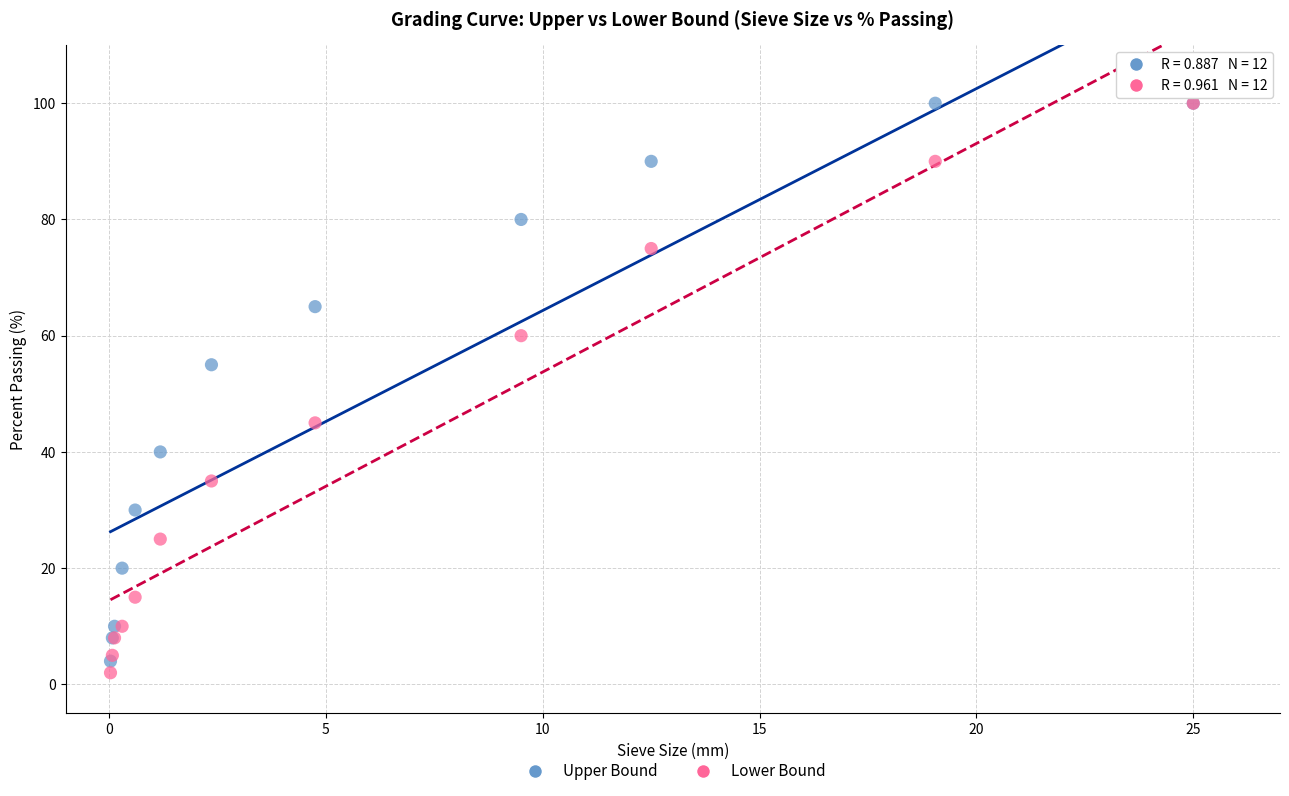

In the Upper Bound series, what Y value is closest to 52?

55